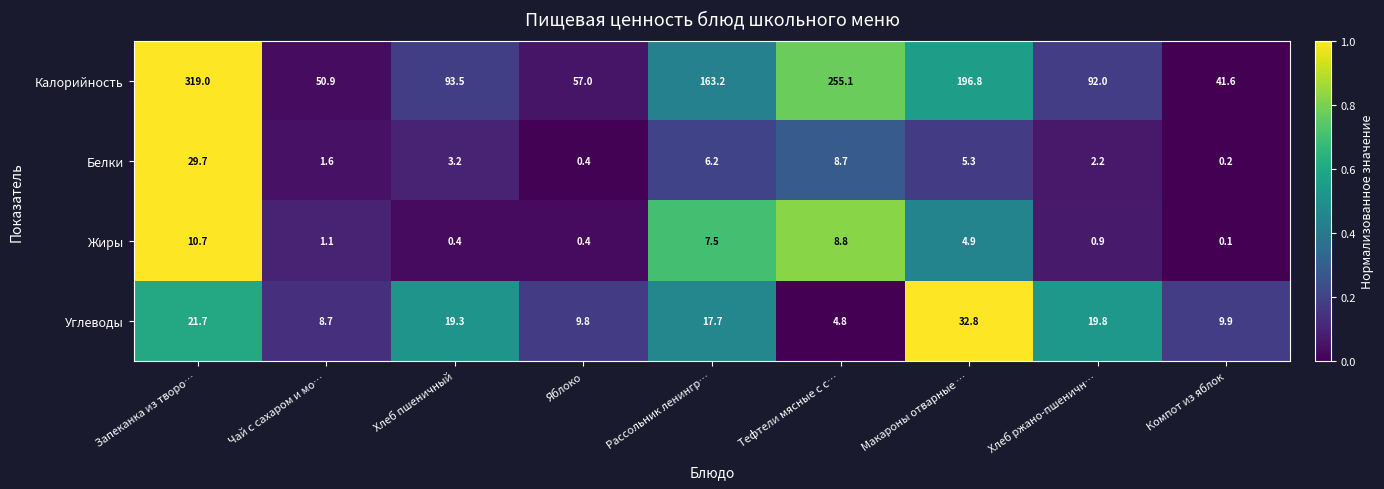

What is the average value of the Углеводы series?

16.1